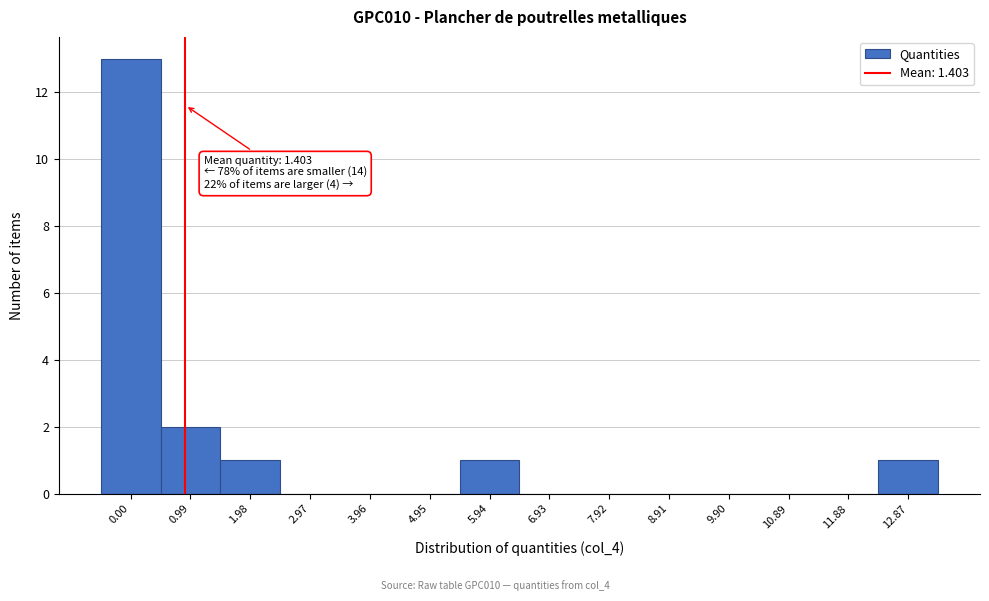

Reading left to right, what are all the values shown in this chart?

0.00=13	0.99=2	1.98=1	2.97=0	3.96=0	4.95=0	5.94=1	6.93=0	7.92=0	8.91=0	9.90=0	10.89=0	11.88=0	12.87=1